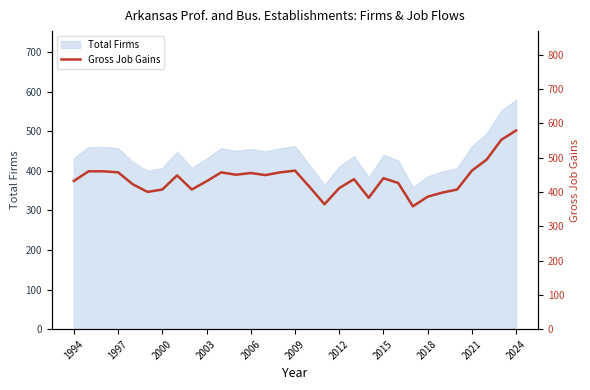

How many points are lower than both their immediate neighbors (excluding endpoints)?

7